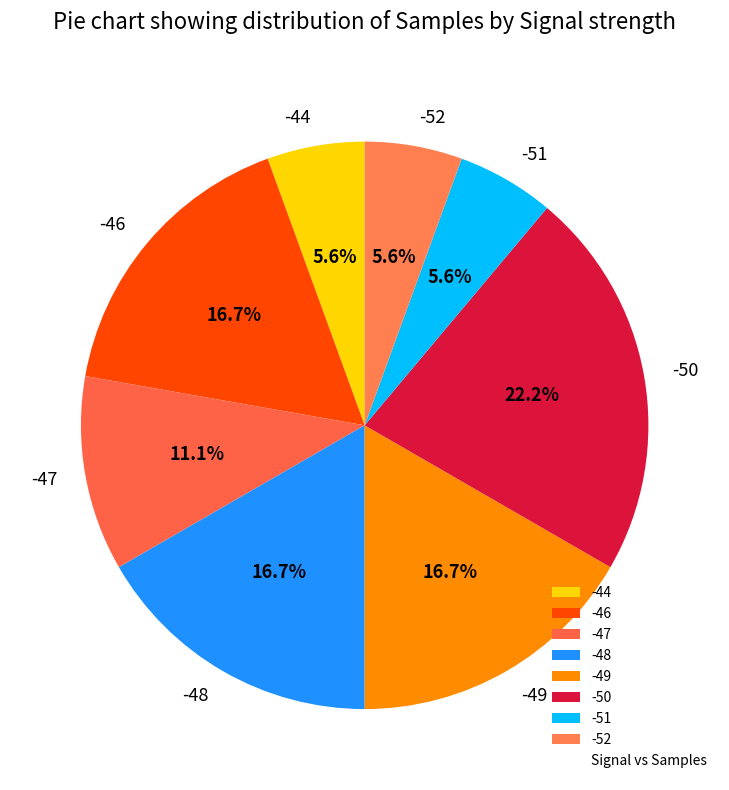

What is the largest slice in the pie chart?

-50